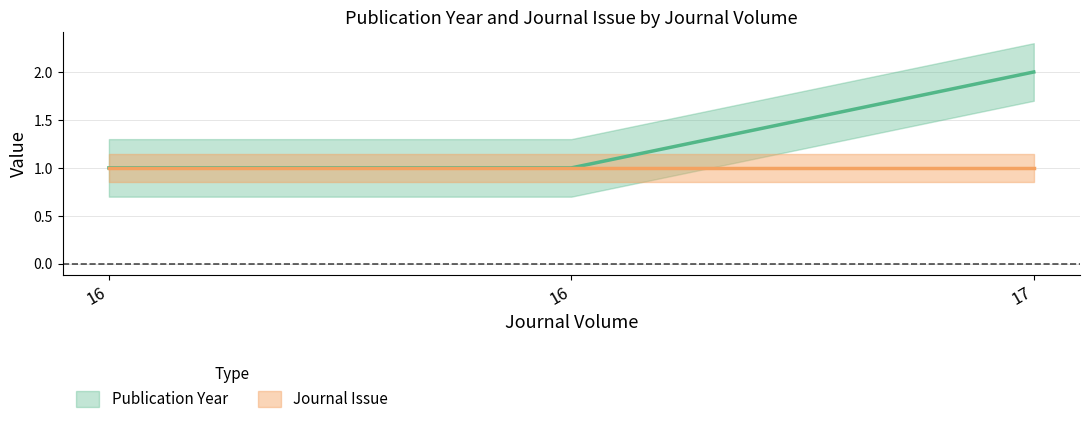

Reading left to right, extract all data points from this chart.

16=1	16=1	17=2